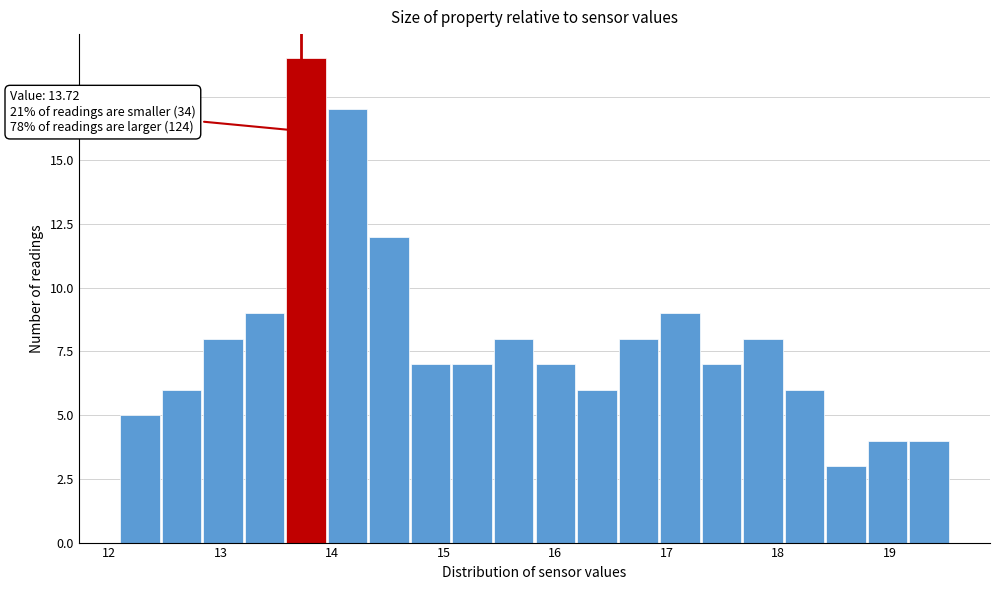

Around what value on the x-axis is the tallest bar? Give the approximate position of its centre, as read against the axis.

13.8